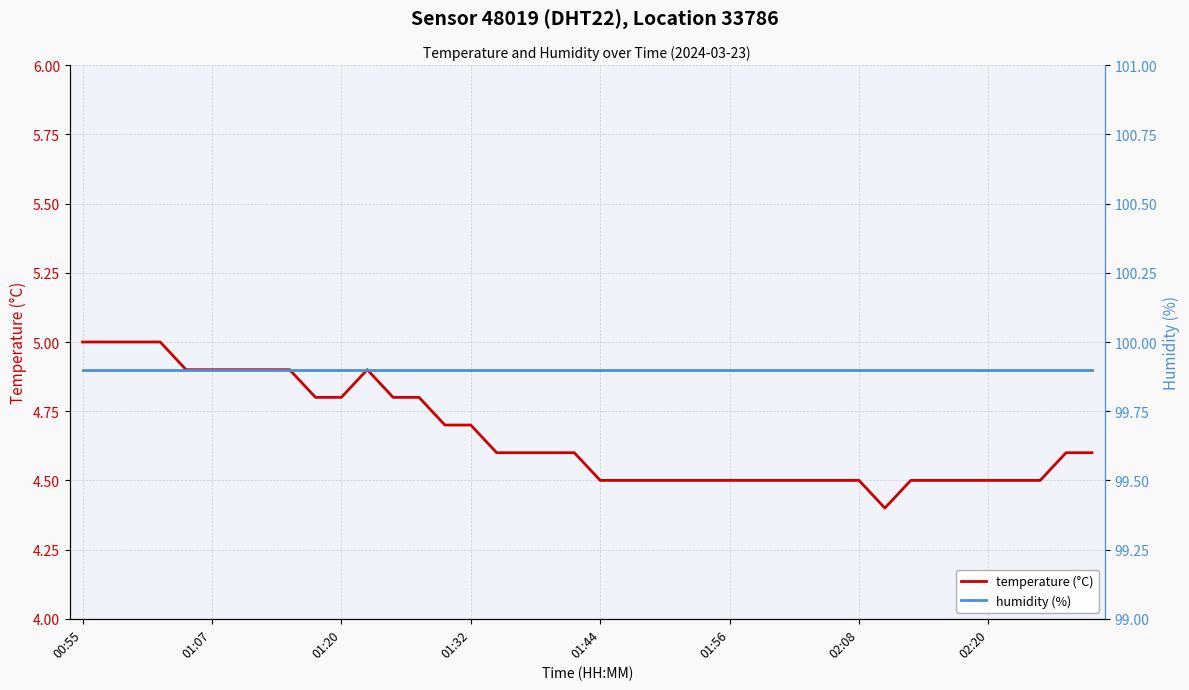

List the series in order of their peak value, lowest first.

temperature (°C), humidity (%)